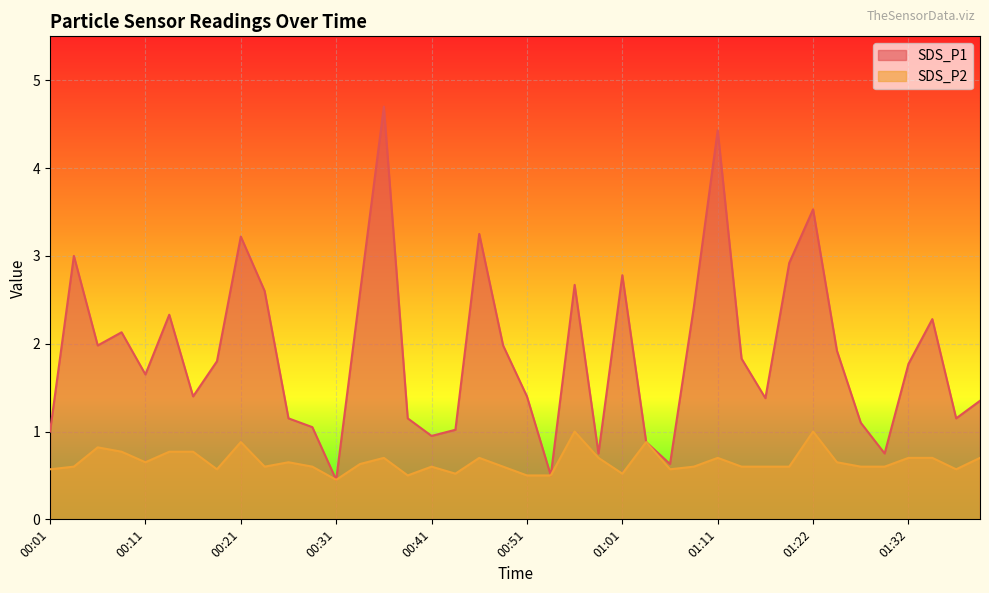

Is the value of SDS_P2 at 00:26 greater than the value of SDS_P1 at 00:06?

No